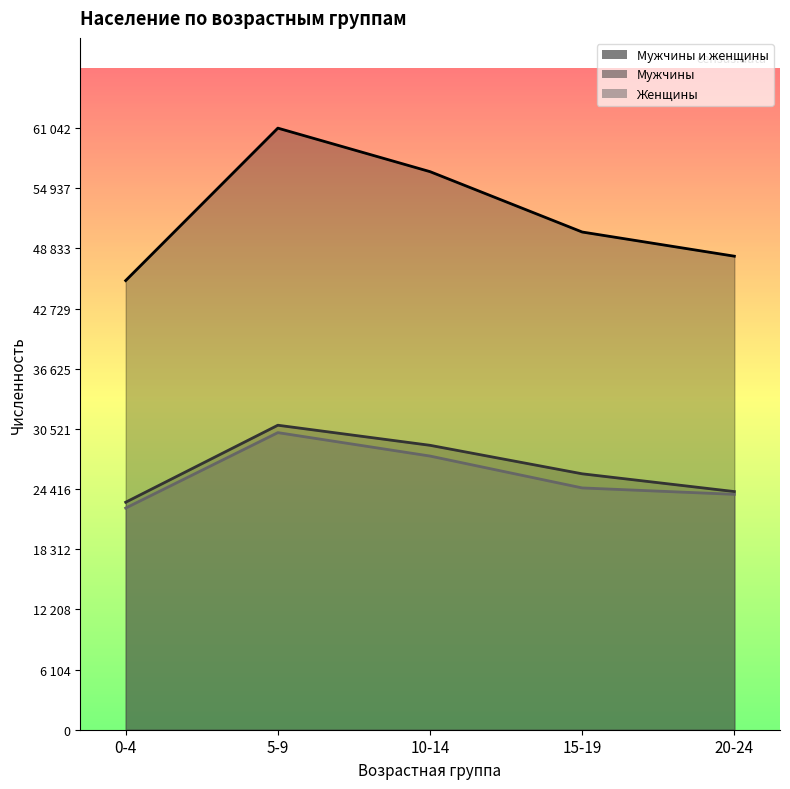

What is the label of the 3rd point from the left?

10-14